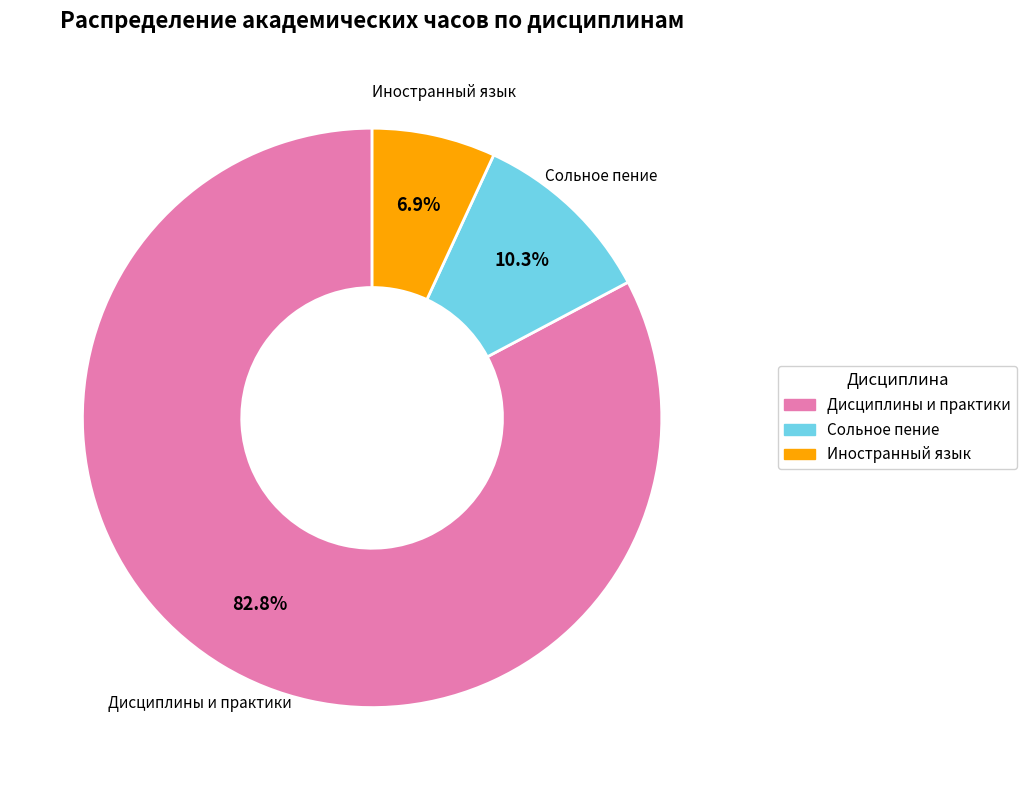

What is the ratio of the value at Иностранный язык to the value at Сольное пение?

0.7